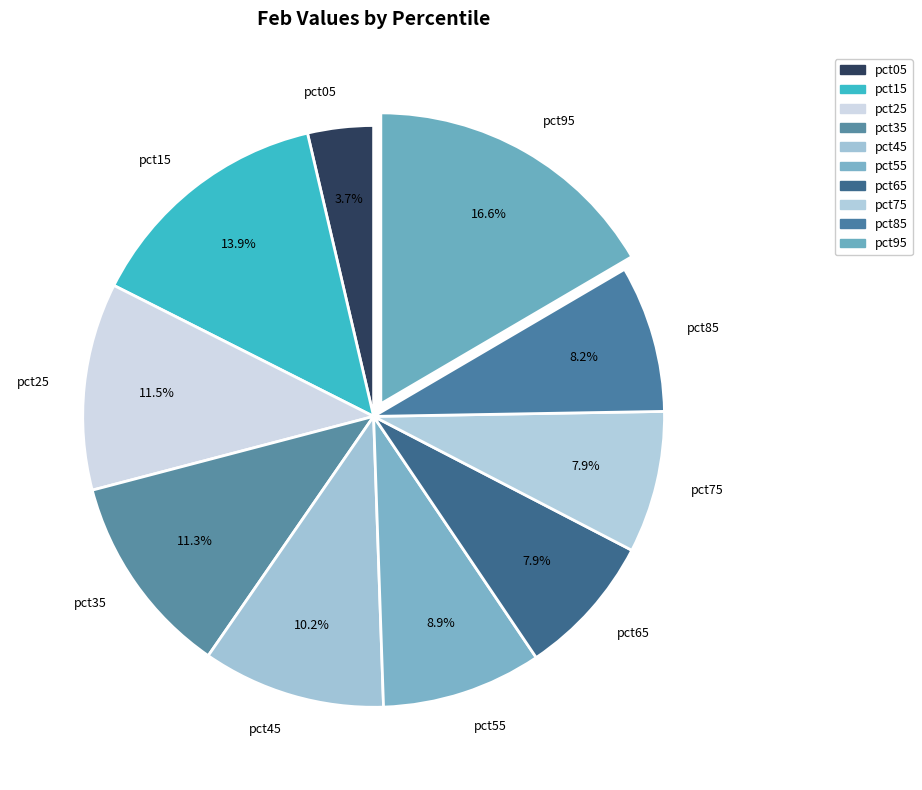

Which category has the biggest portion of the pie?

pct95